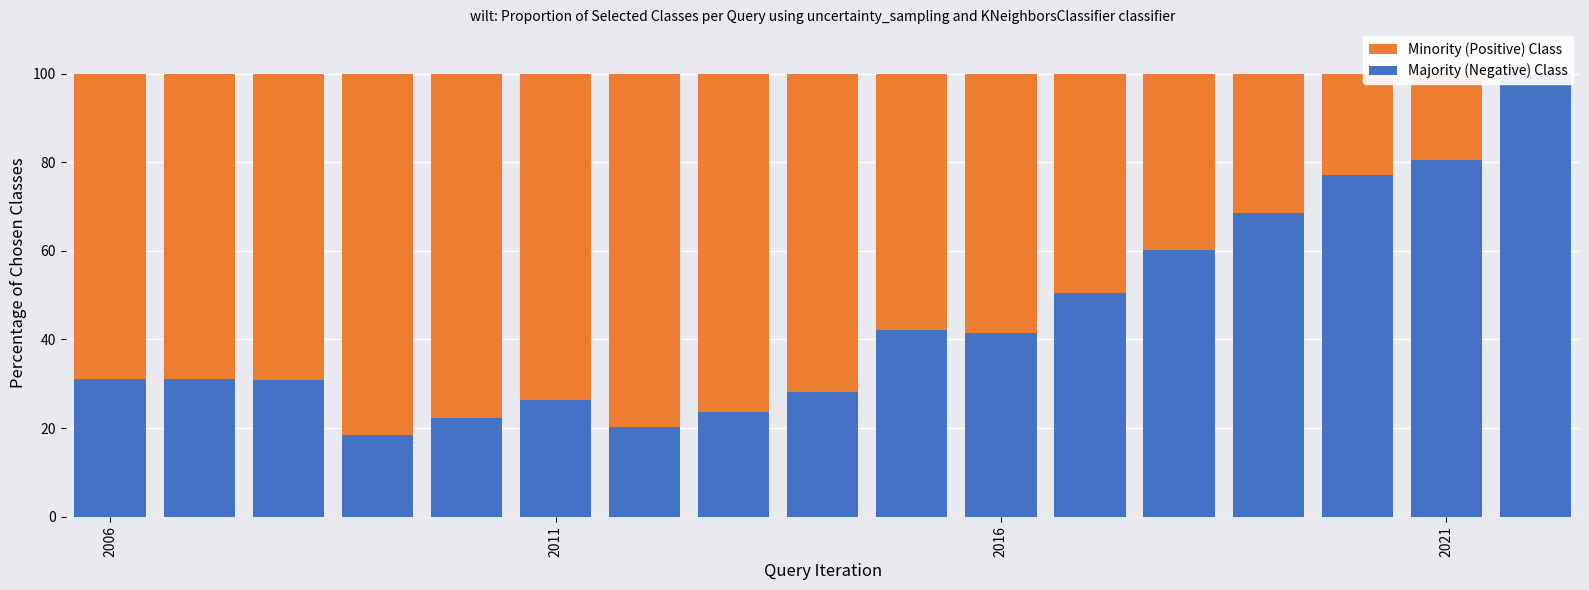

What position from the right is 6?

11